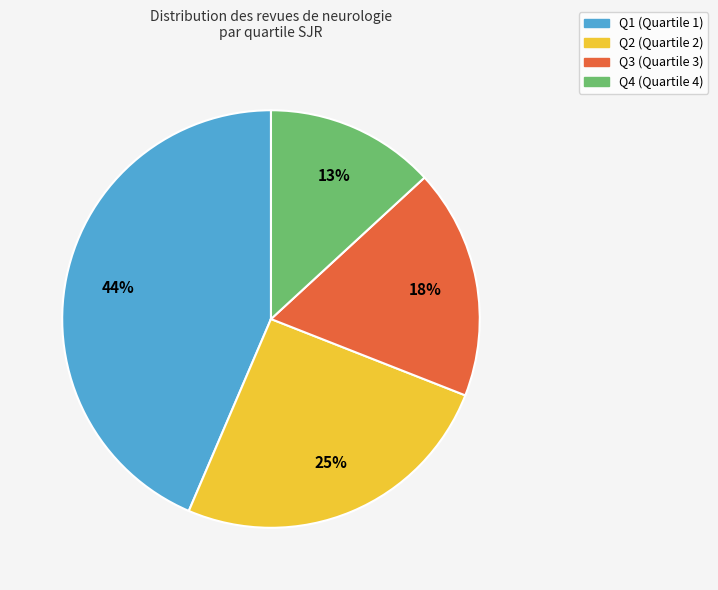

Is the sum of Q3 and Q2 greater than half?

No